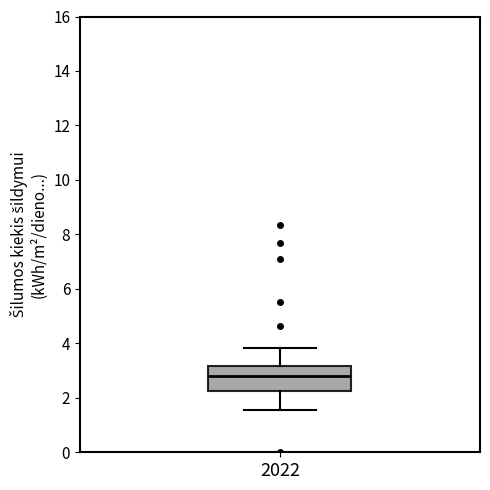

Where is the upper edge of the box at x = 2022 on the y-axis? The values are not printed on the chart, so give them approximately, as read against the axis.

3.2